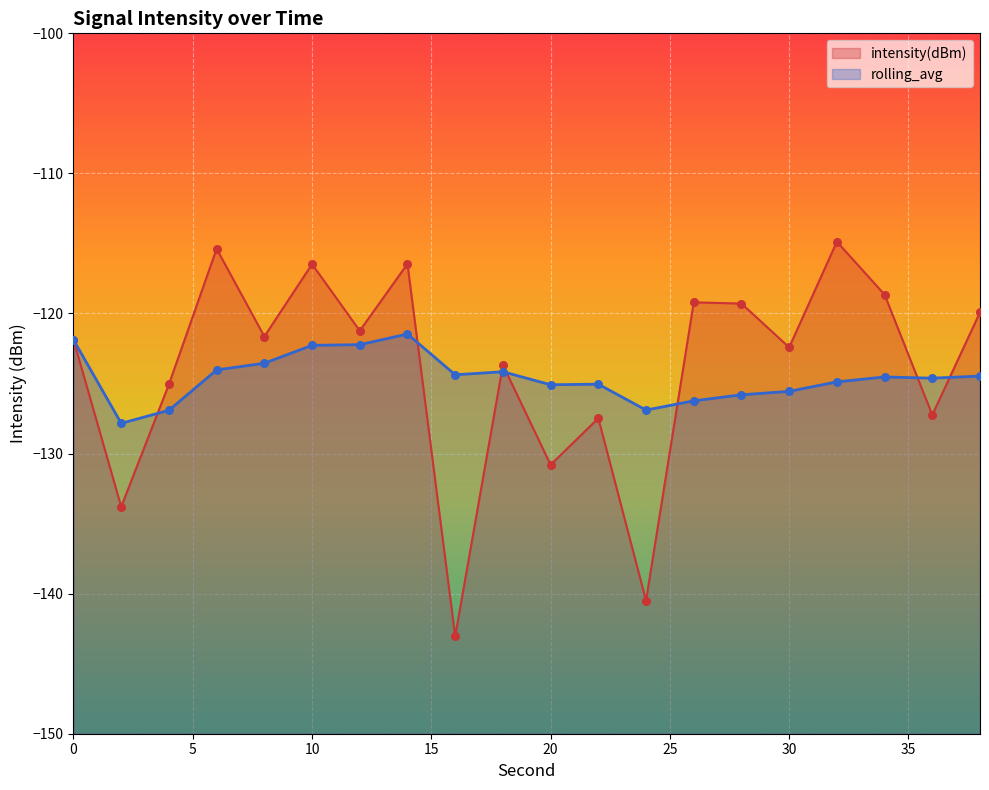

What is the total value across all series at 24?

-267.4